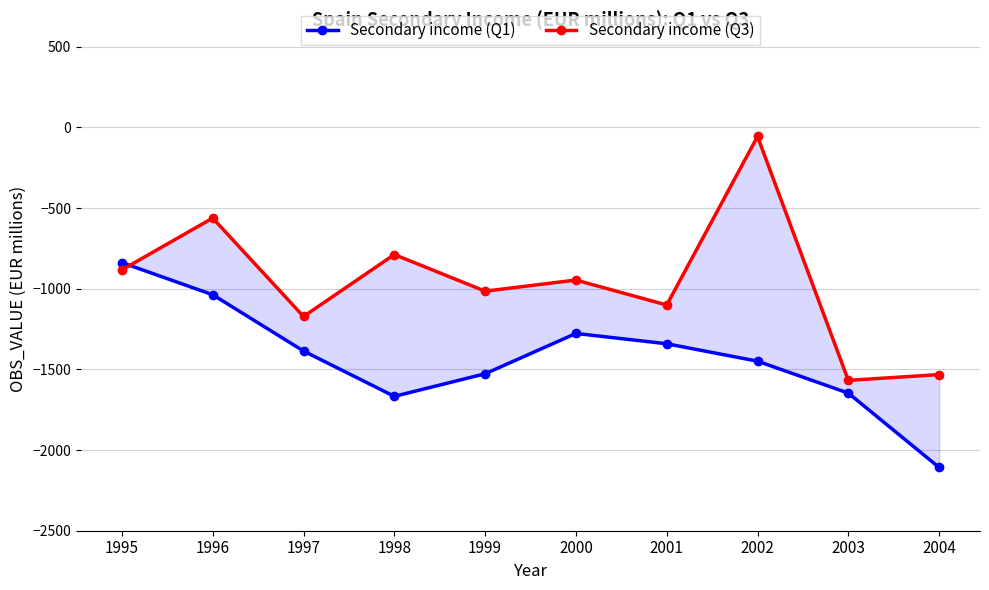

Is the value of Secondary income (Q1) at 1995 greater than the value of Secondary income (Q3) at 1996?

No